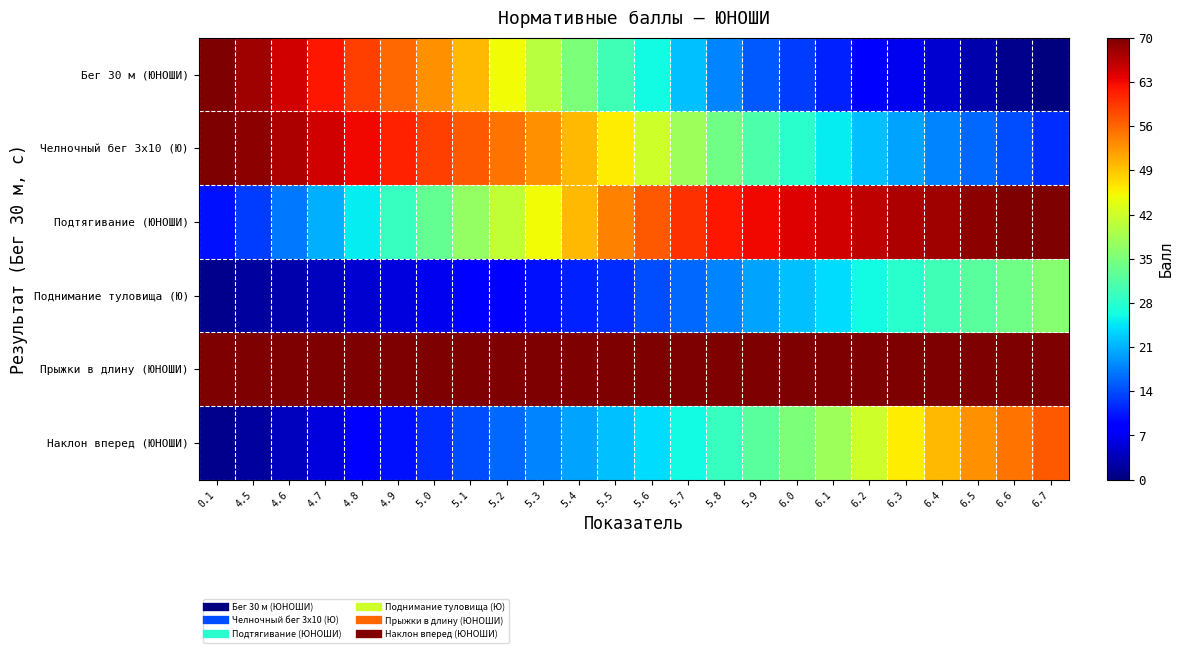

Reading left to right, extract all data points from this chart.

Бег 30 м (ЮНОШИ): 0.1=1.0	4.5=1.0	4.6=0.9	4.7=0.9	4.8=0.8	4.9=0.8	5.0=0.8	5.1=0.7	5.2=0.6	5.3=0.6	5.4=0.5	5.5=0.4	5.6=0.4	5.7=0.3	5.8=0.3	5.9=0.2	6.0=0.2	6.1=0.2	6.2=0.1	6.3=0.1	6.4=0.1	6.5=0.0	6.6=0.0	6.7=0.0
Челночный бег 3x10 (Ю): 0.1=1.0	4.5=1.0	4.6=1.0	4.7=0.9	4.8=0.9	4.9=0.9	5.0=0.8	5.1=0.8	5.2=0.8	5.3=0.8	5.4=0.7	5.5=0.7	5.6=0.6	5.7=0.5	5.8=0.5	5.9=0.4	6.0=0.4	6.1=0.4	6.2=0.3	6.3=0.3	6.4=0.3	6.5=0.2	6.6=0.2	6.7=0.2
Подтягивание (ЮНОШИ): 0.1=0.1	4.5=0.2	4.6=0.2	4.7=0.3	4.8=0.4	4.9=0.4	5.0=0.5	5.1=0.5	5.2=0.6	5.3=0.6	5.4=0.7	5.5=0.8	5.6=0.8	5.7=0.9	5.8=0.9	5.9=0.9	6.0=0.9	6.1=0.9	6.2=0.9	6.3=1.0	6.4=1.0	6.5=1.0	6.6=1.0	6.7=1.0
Поднимание туловища (Ю): 0.1=0.0	4.5=0.0	4.6=0.0	4.7=0.1	4.8=0.1	4.9=0.1	5.0=0.1	5.1=0.1	5.2=0.1	5.3=0.1	5.4=0.2	5.5=0.2	5.6=0.2	5.7=0.2	5.8=0.3	5.9=0.3	6.0=0.3	6.1=0.3	6.2=0.4	6.3=0.4	6.4=0.4	6.5=0.5	6.6=0.5	6.7=0.5
Прыжки в длину (ЮНОШИ): 0.1=1.7	4.5=1.7	4.6=1.8	4.7=1.8	4.8=1.9	4.9=1.9	5.0=1.9	5.1=2.0	5.2=2.0	5.3=2.1	5.4=2.1	5.5=2.2	5.6=2.2	5.7=2.2	5.8=2.3	5.9=2.3	6.0=2.3	6.1=2.4	6.2=2.4	6.3=2.4	6.4=2.5	6.5=2.5	6.6=2.5	6.7=2.5
Наклон вперед (ЮНОШИ): 0.1=0.0	4.5=0.0	4.6=0.1	4.7=0.1	4.8=0.1	4.9=0.1	5.0=0.2	5.1=0.2	5.2=0.2	5.3=0.3	5.4=0.3	5.5=0.3	5.6=0.3	5.7=0.4	5.8=0.4	5.9=0.5	6.0=0.5	6.1=0.5	6.2=0.6	6.3=0.7	6.4=0.7	6.5=0.8	6.6=0.8	6.7=0.8